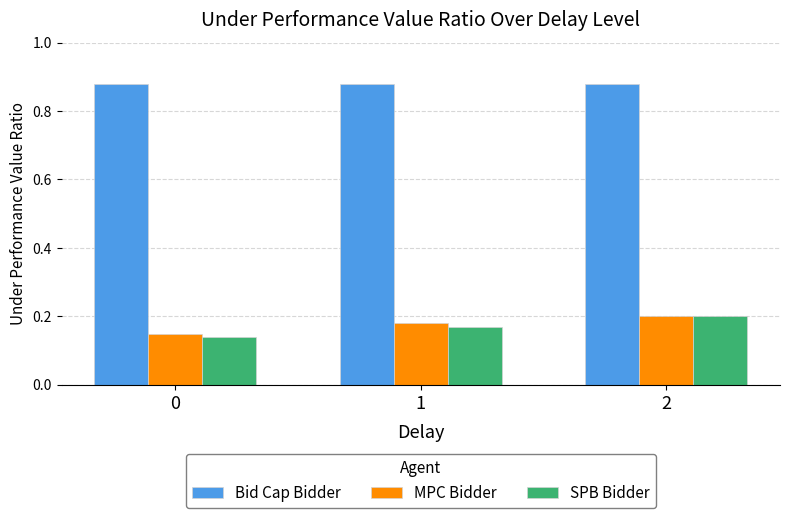

List the labels in order of SPB Bidder value, smallest first.

0, 1, 2